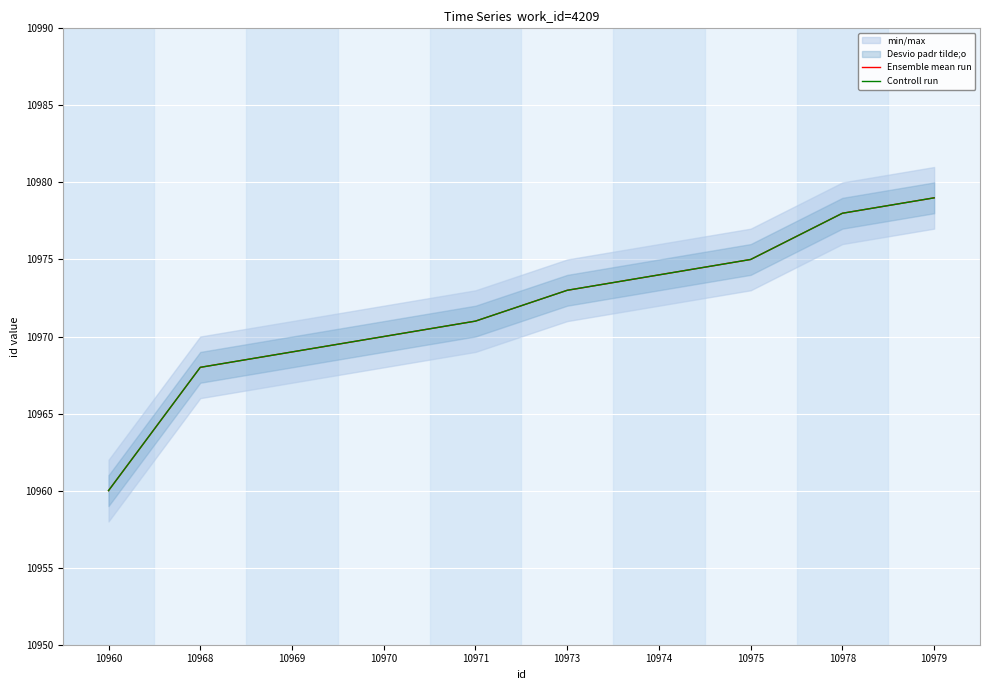

True or false: Controll run and Ensemble mean run cross at least once.

False